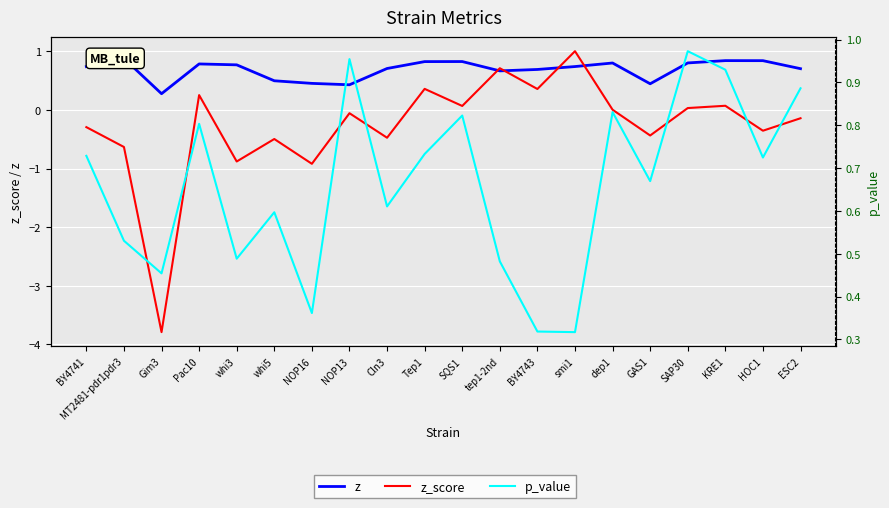

What position from the left is BY4743?

13